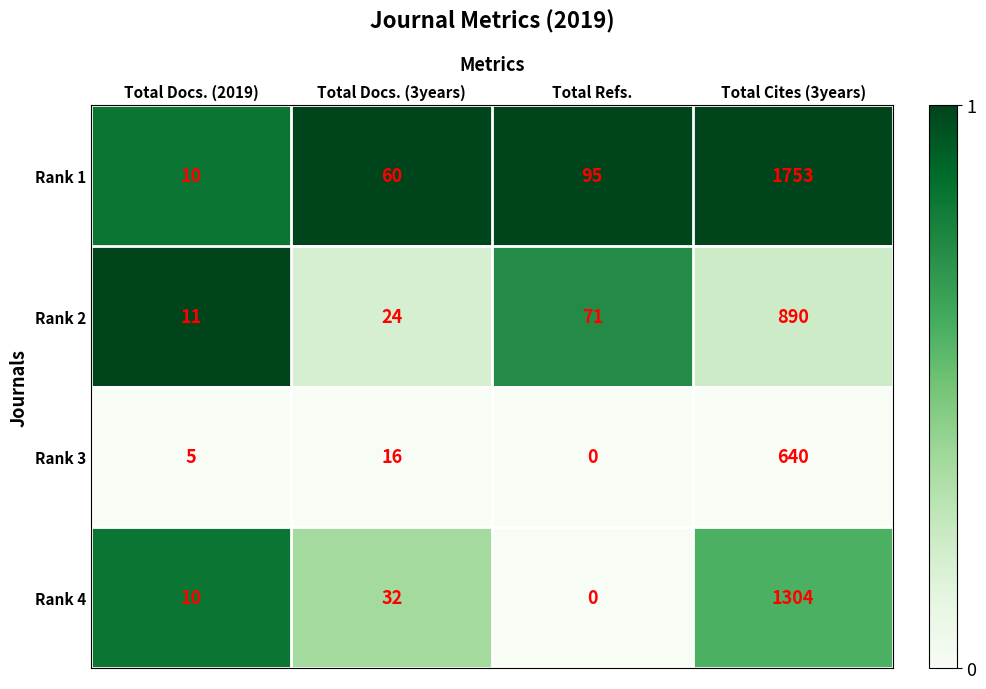

Which series has the largest total across all categories?

Rank 1